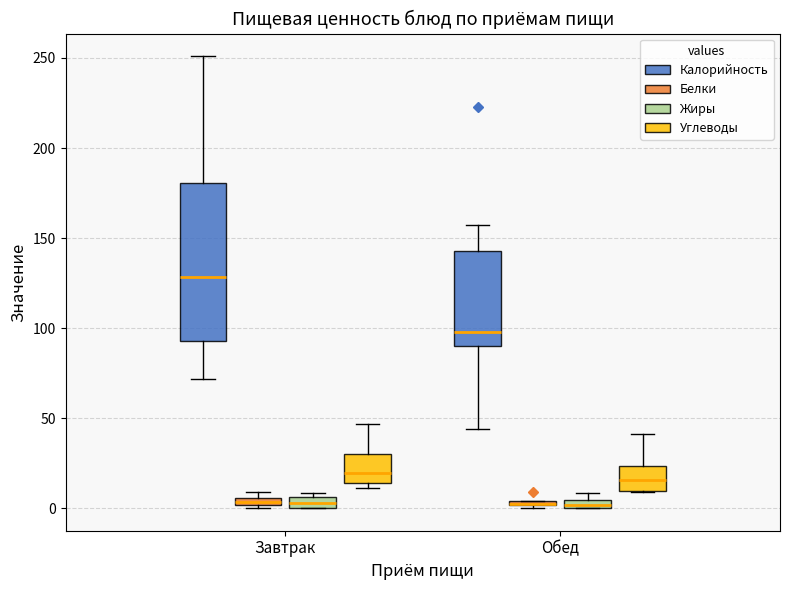

Which box is the tallest, from its lower edge to its upper edge?

Завтрак (Калорийность)